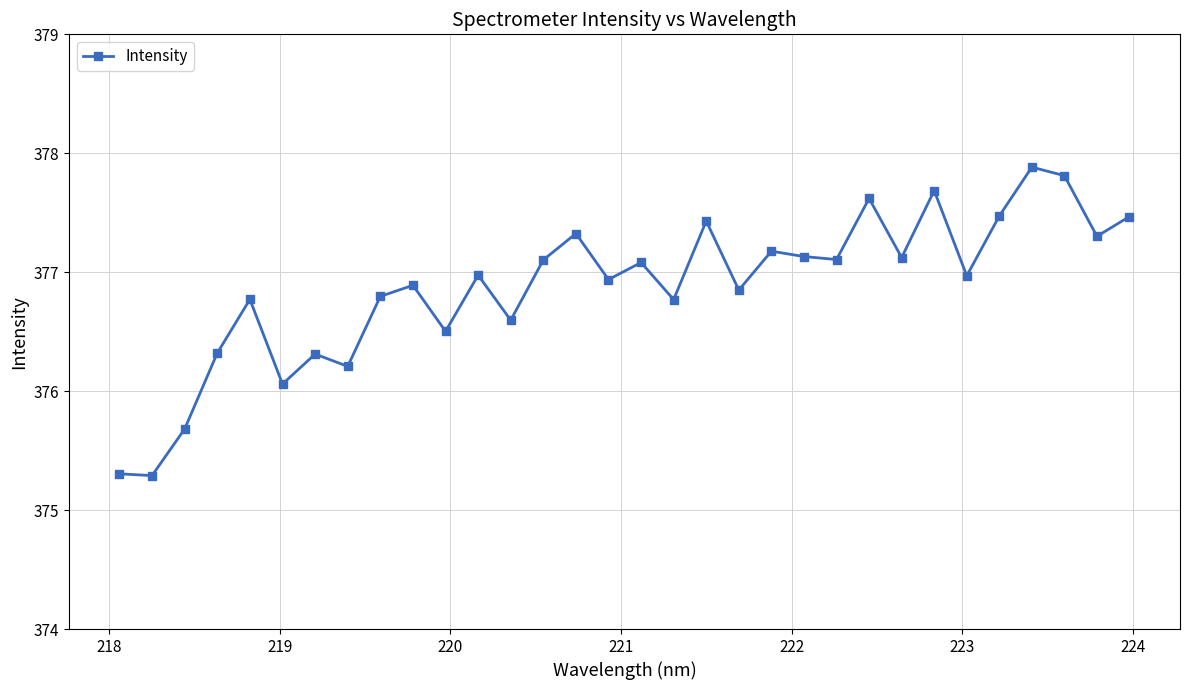

How many data points does each series have?

32